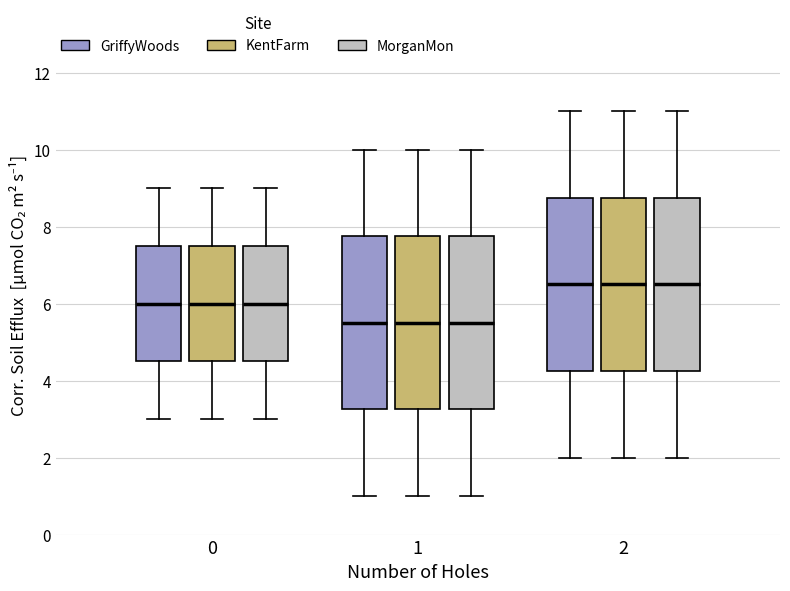

Reading left to right, read every box against the y-axis: the position of its median line, the range the box covers, and the ends of its whiskers. The values are not printed on the chart, so give them approximately, as read against the axis.

0 (GriffyWoods): median 6.0, box 4.6 to 7.6, whiskers 3.0 to 9.0
0 (KentFarm): median 6.0, box 4.6 to 7.6, whiskers 3.0 to 9.0
0 (MorganMon): median 6.0, box 4.6 to 7.6, whiskers 3.0 to 9.0
1 (GriffyWoods): median 5.6, box 3.2 to 7.8, whiskers 1.0 to 10.0
1 (KentFarm): median 5.6, box 3.2 to 7.8, whiskers 1.0 to 10.0
1 (MorganMon): median 5.6, box 3.2 to 7.8, whiskers 1.0 to 10.0
2 (GriffyWoods): median 6.6, box 4.2 to 8.8, whiskers 2.0 to 11.0
2 (KentFarm): median 6.6, box 4.2 to 8.8, whiskers 2.0 to 11.0
2 (MorganMon): median 6.6, box 4.2 to 8.8, whiskers 2.0 to 11.0